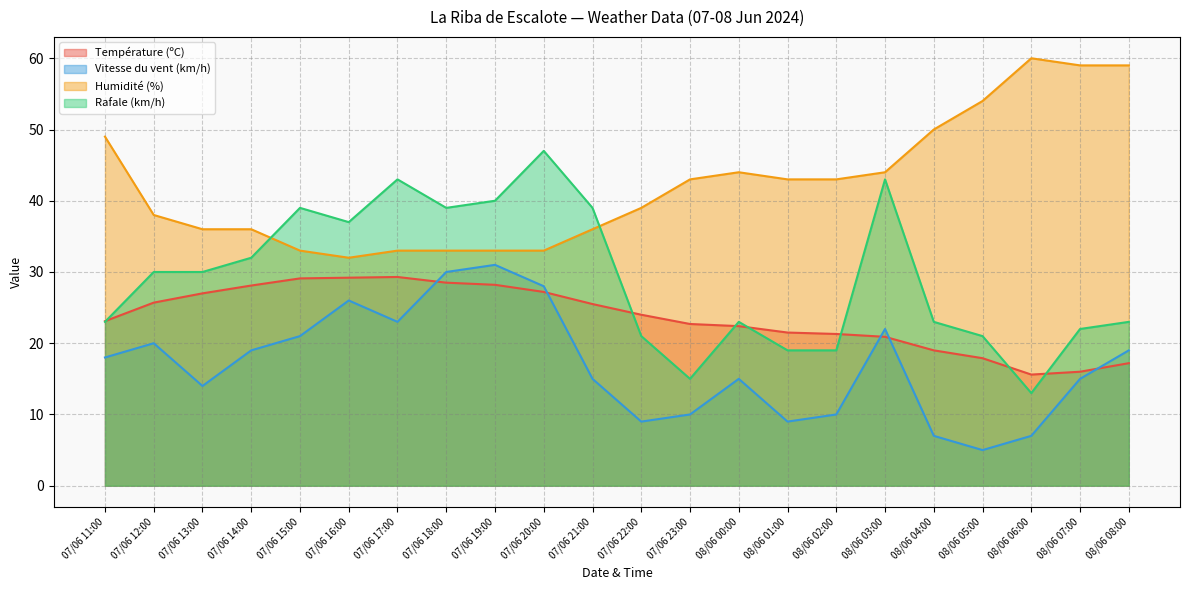

At which label does Température (ºC) reach its minimum?

08/06 06:00